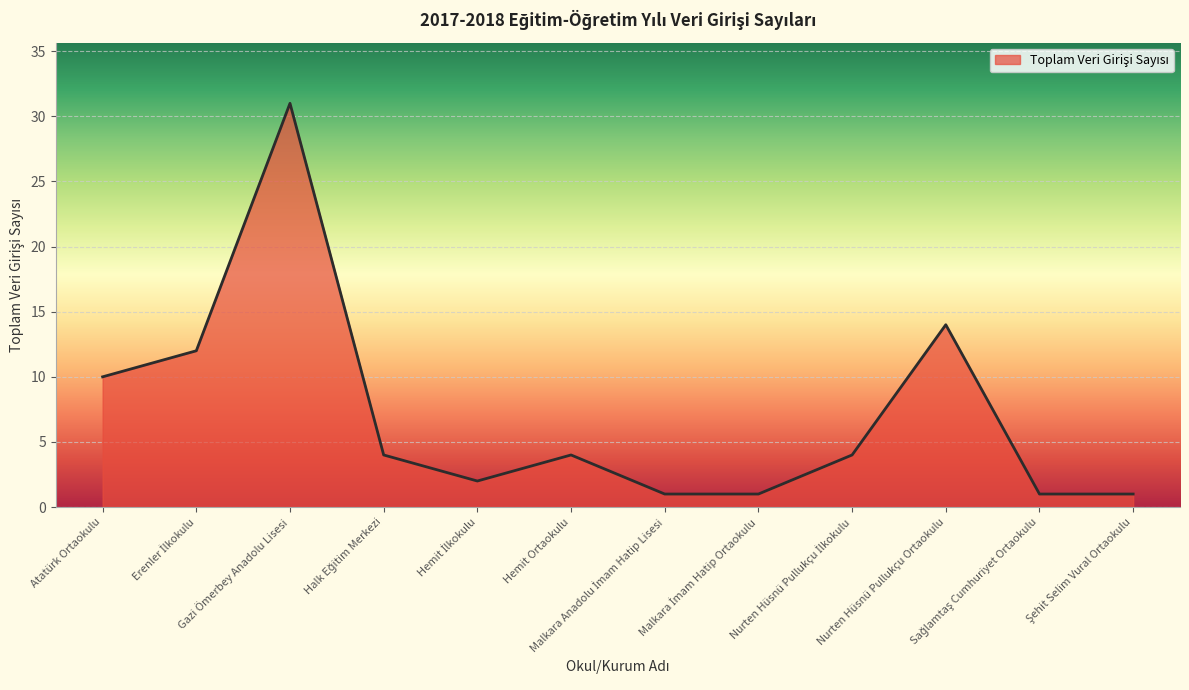

True or false: the data shows 6 at Hemit Ortaokulu.

False